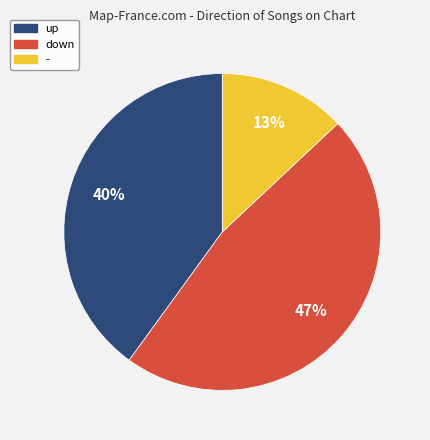

Count the number of slices in the pie.

3